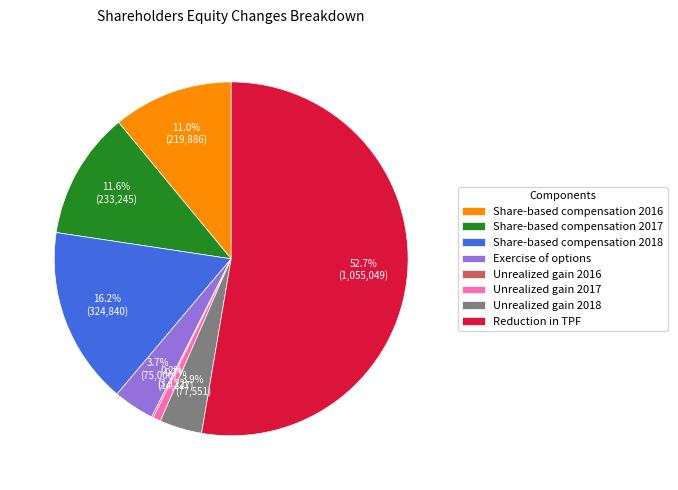

Which slice is the largest?

Reduction in TPF